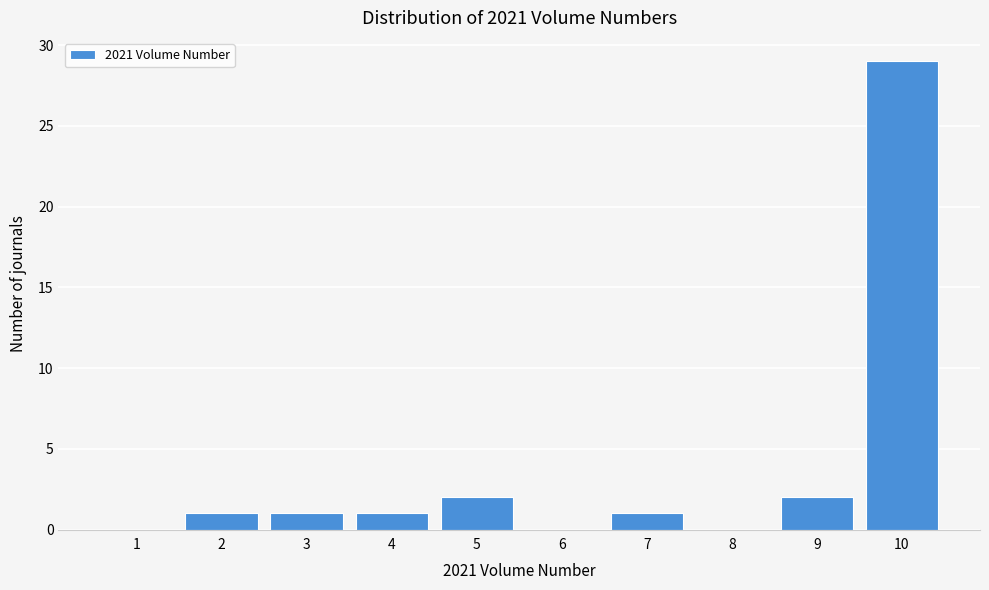

Reading left to right, transcribe all the data shown in this chart.

1=0	2=1	3=1	4=1	5=2	6=0	7=1	8=0	9=2	10=29